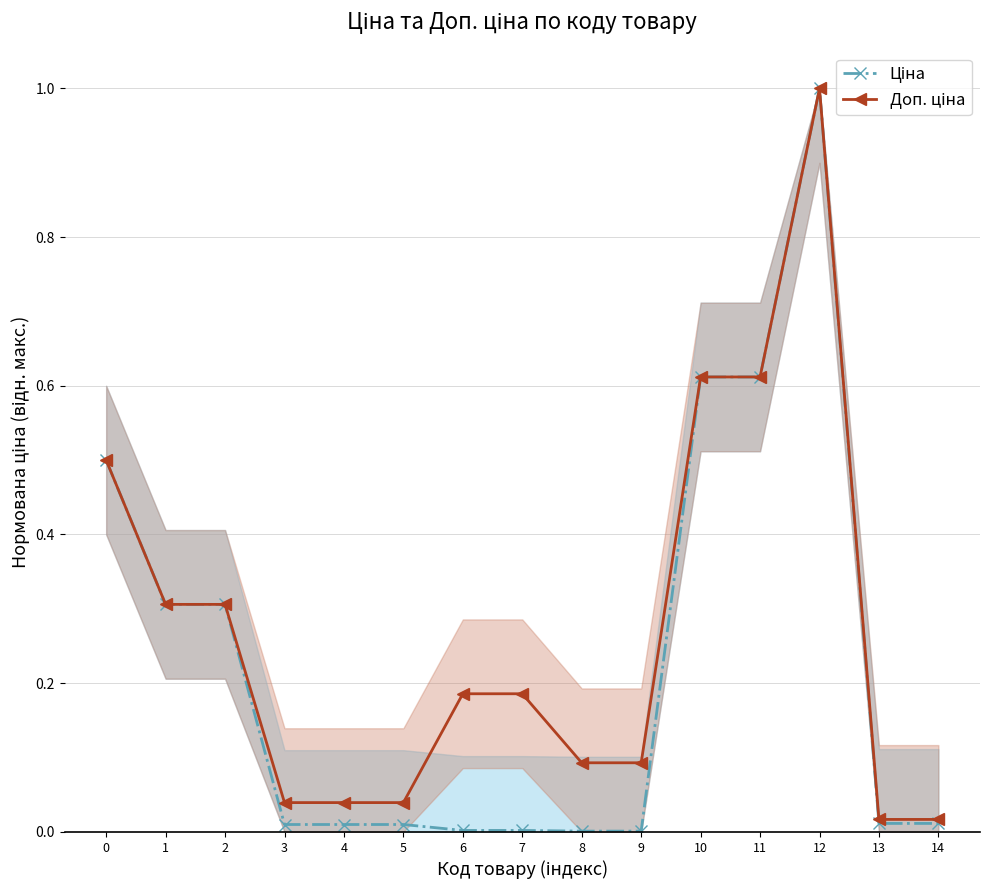

Rank the series by their average value, from highest to lowest.

Доп. ціна, Ціна